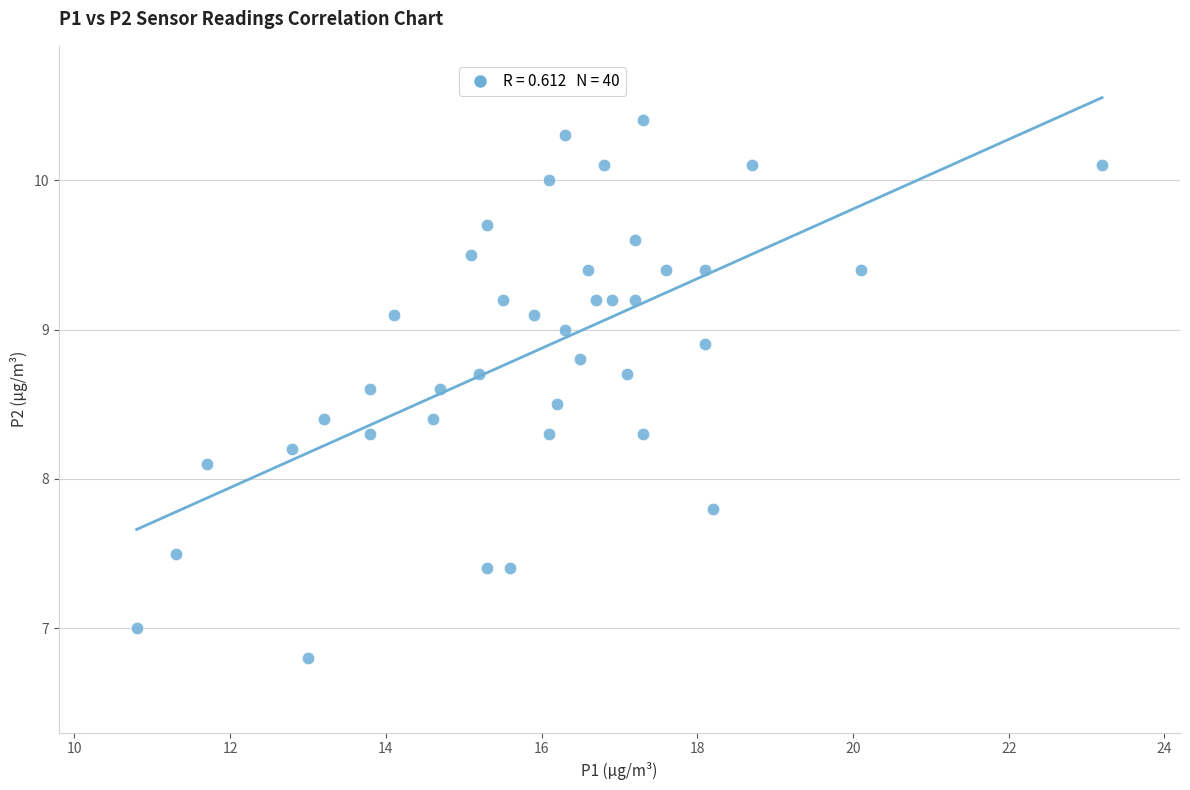

What Y value in the scatter plot is closest to 8?

8.1